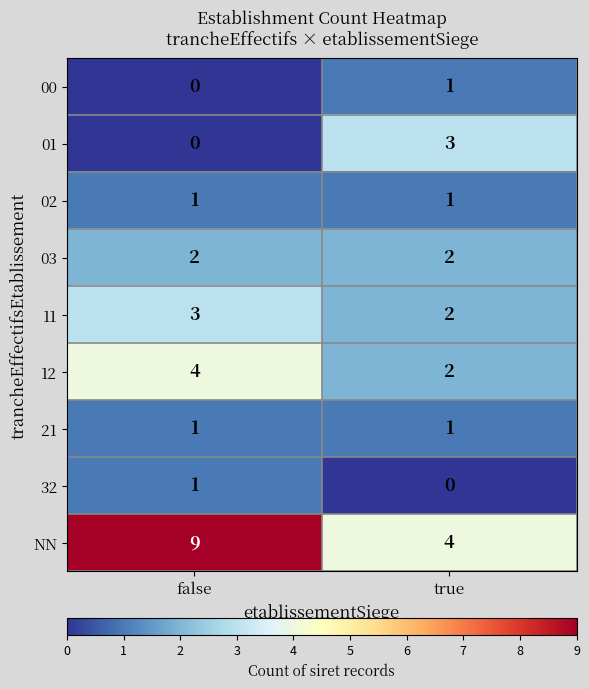

What is the greatest value displayed?

9